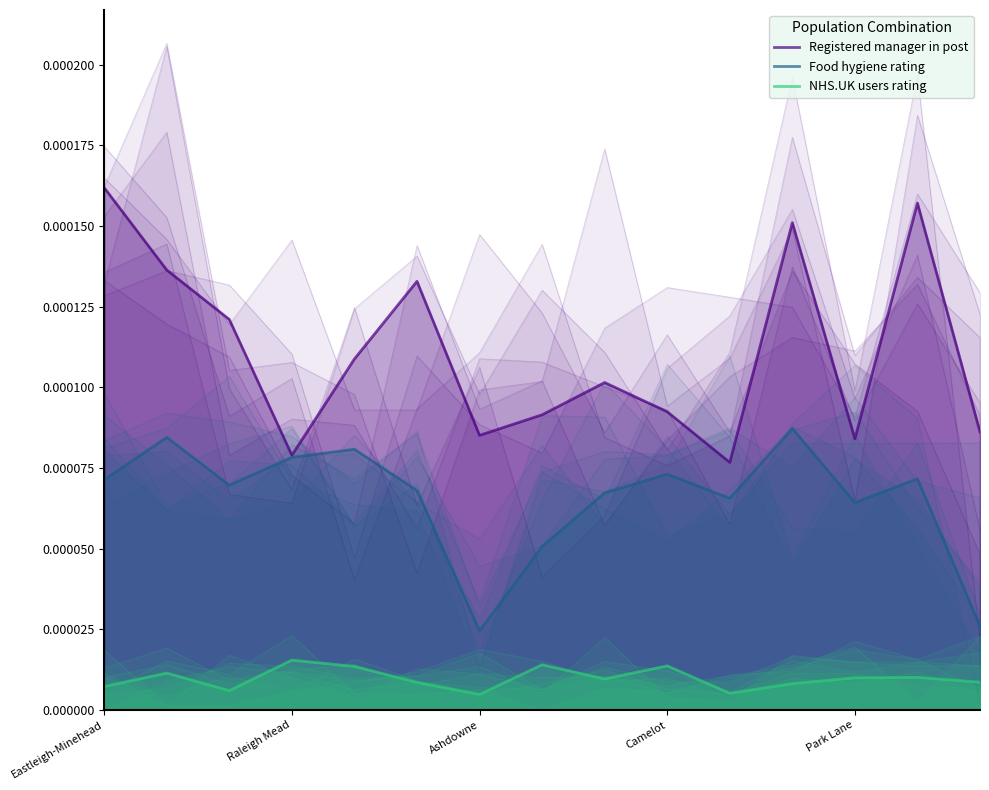

Rank the series at 14 from highest to lowest value.

Registered manager in post, Food hygiene rating, NHS.UK users rating